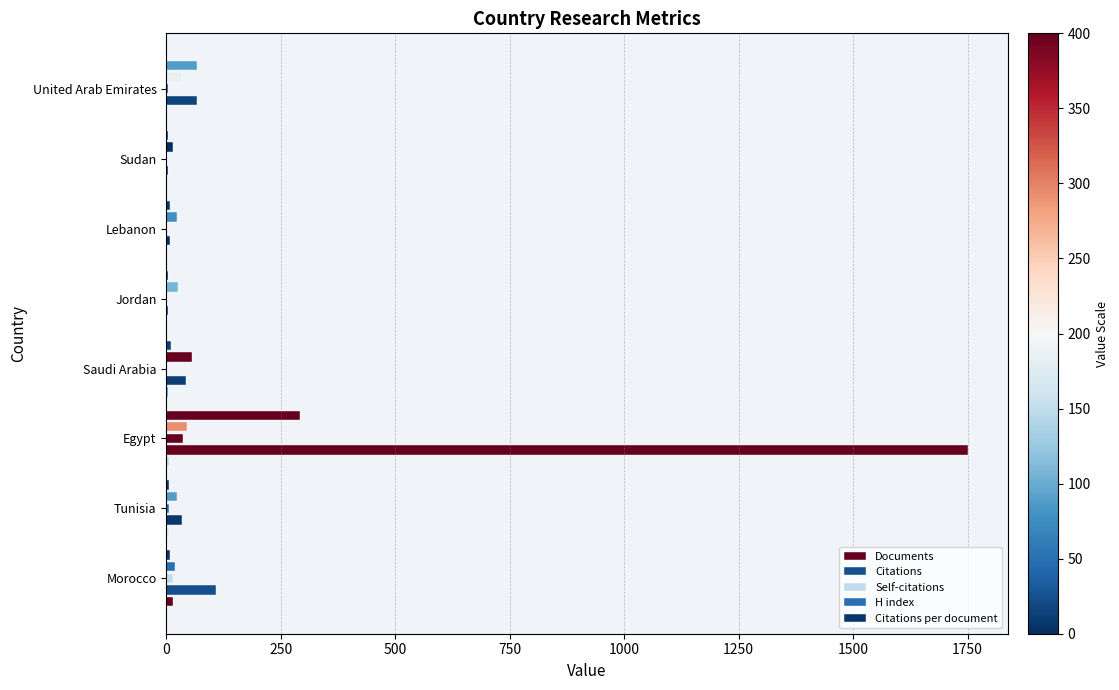

How many categories are shown in the chart?

8